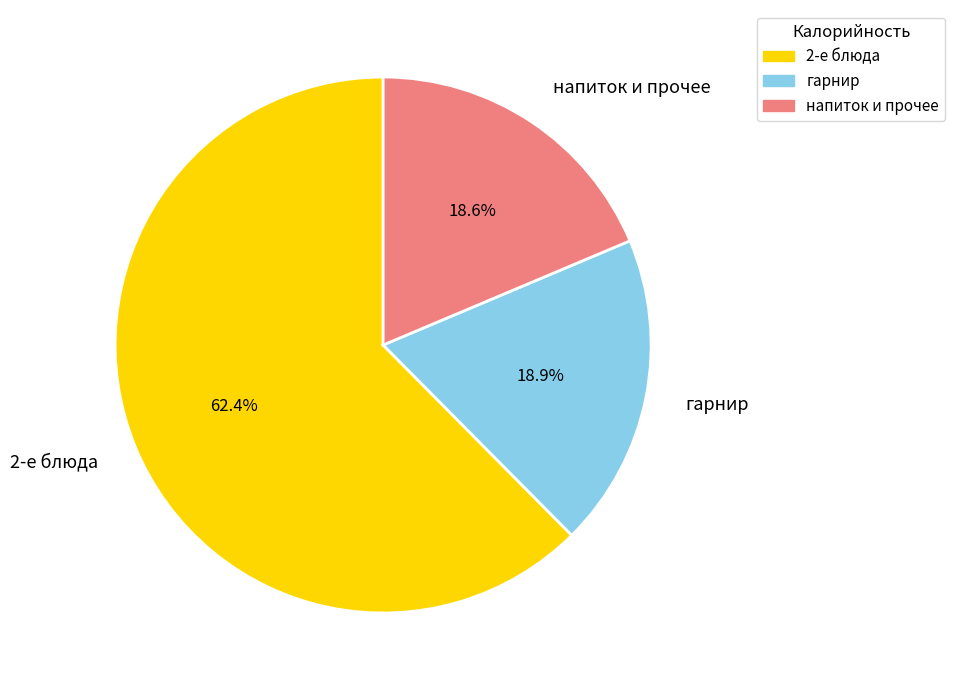

Count the number of slices in the pie.

3